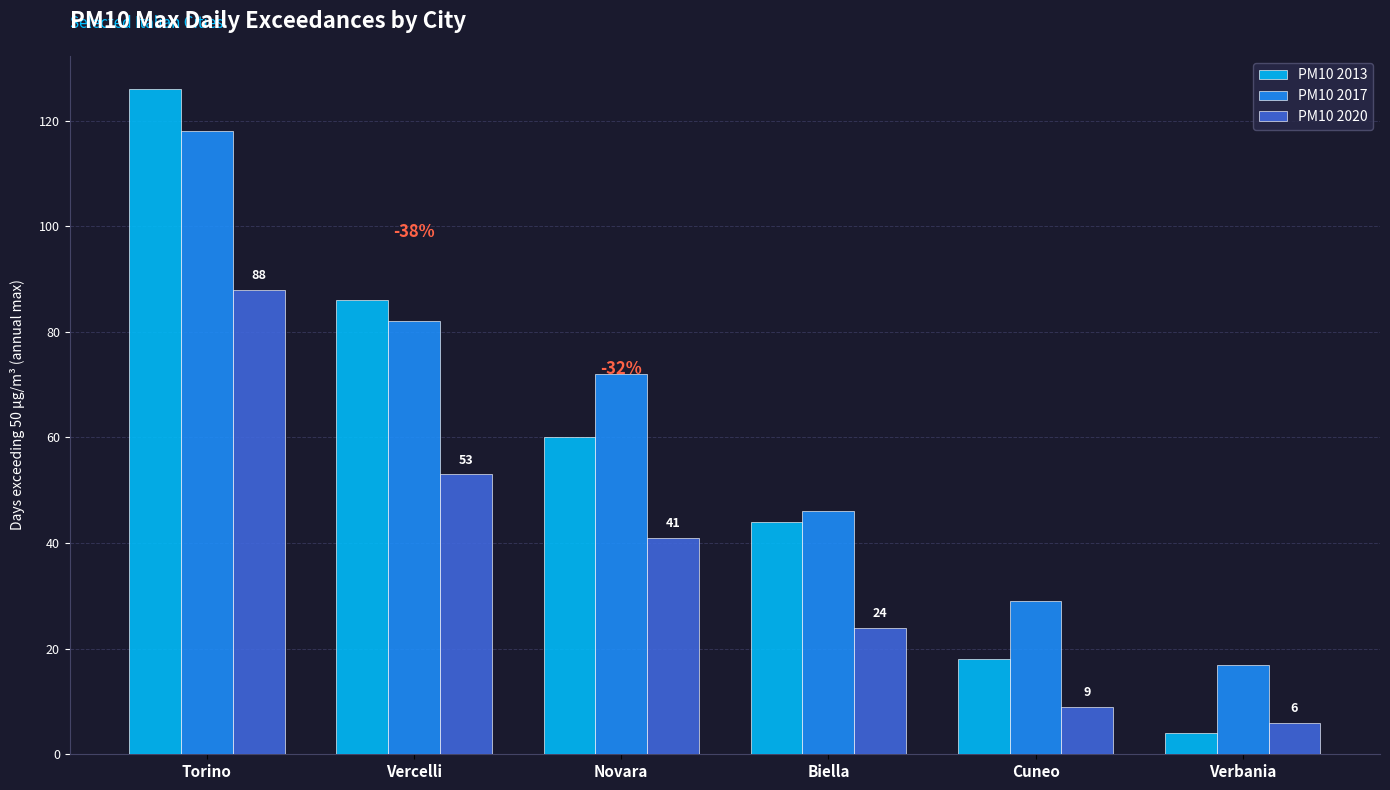

True or false: PM10 2020 has a value of 41 at Novara.

True